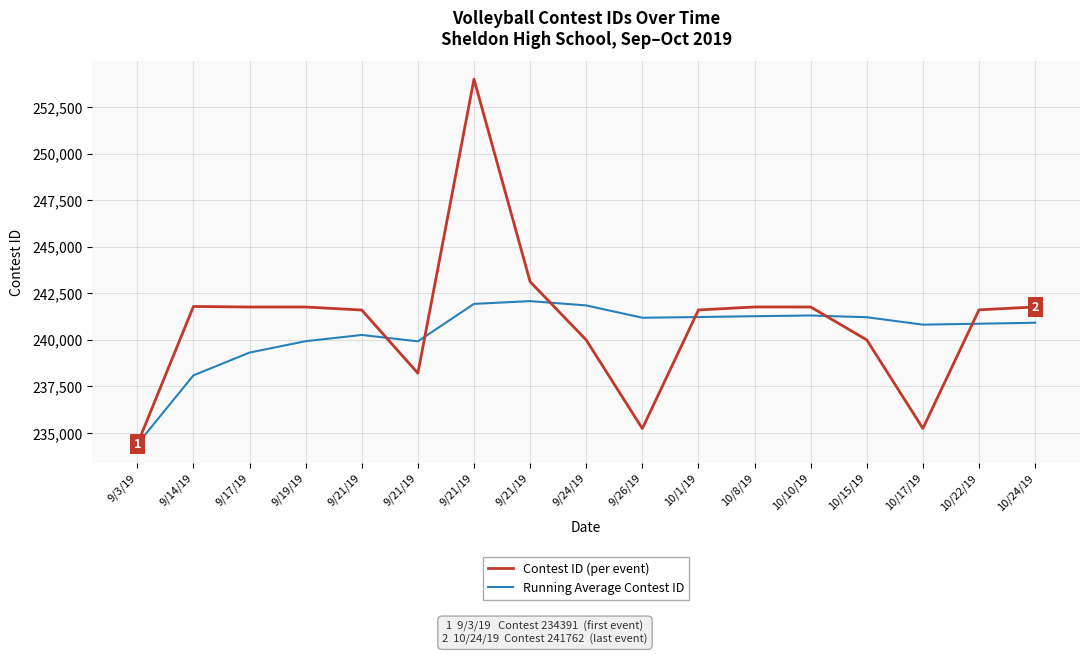

At which category is the sum across all series the highest?

9/21/19